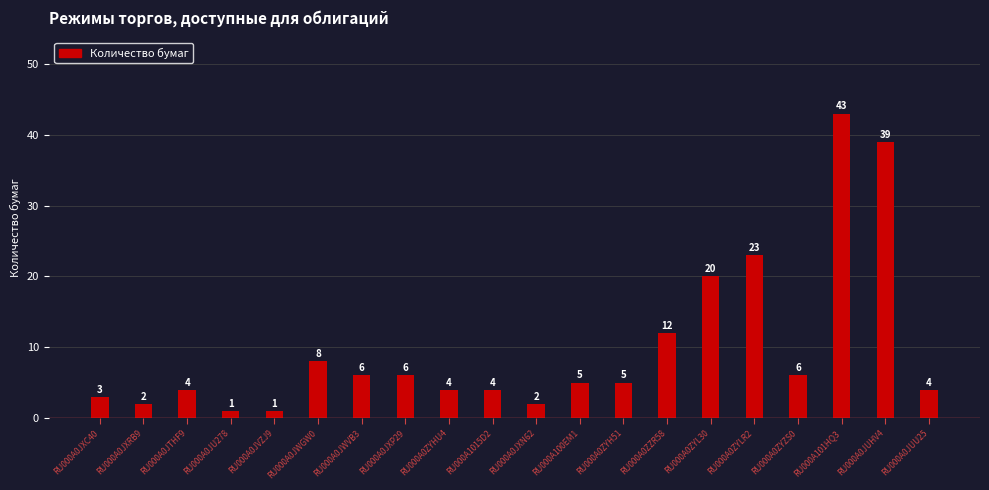

Approximately how many times larger is the value at RU000A1015D2 compared to RU000A0JXN62?

2.0